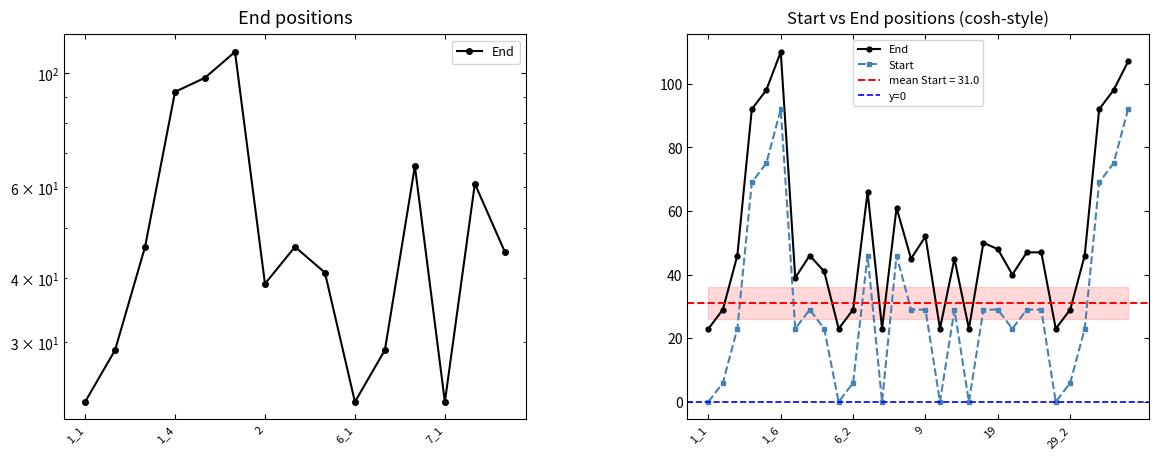

Which series has the largest total across all categories?

End